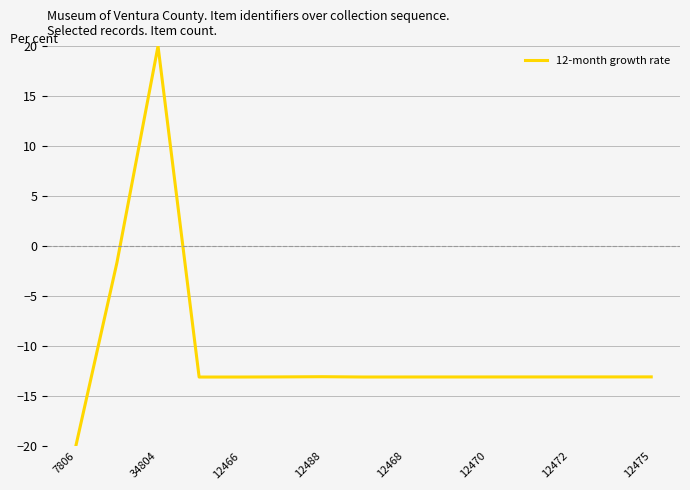

What is the minimum value shown in the chart?

-20.0